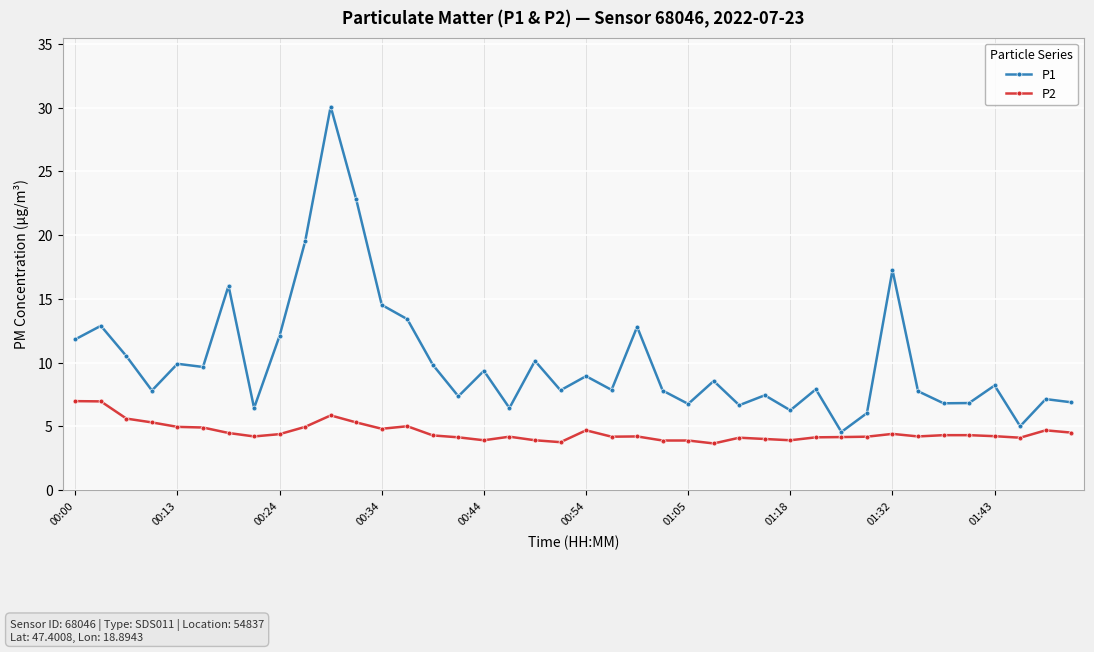

How many lines are shown in the chart?

2